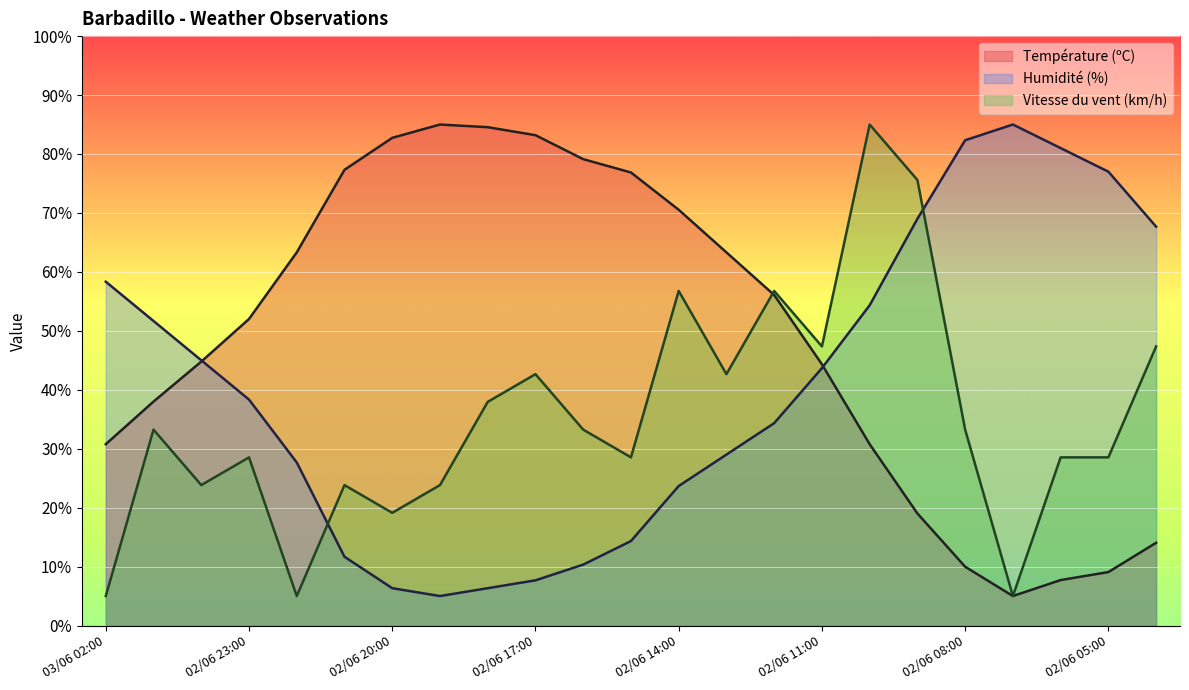

Count the number of data series in this chart.

3